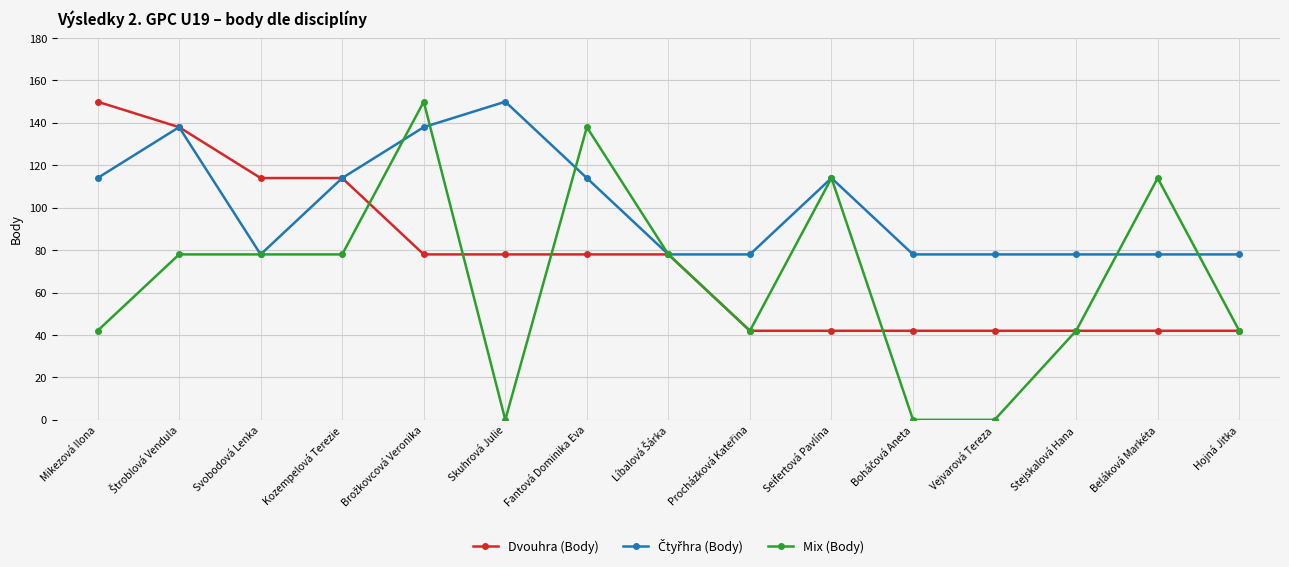

True or false: Mix (Body) has more than 0 points higher than both neighbors.

True